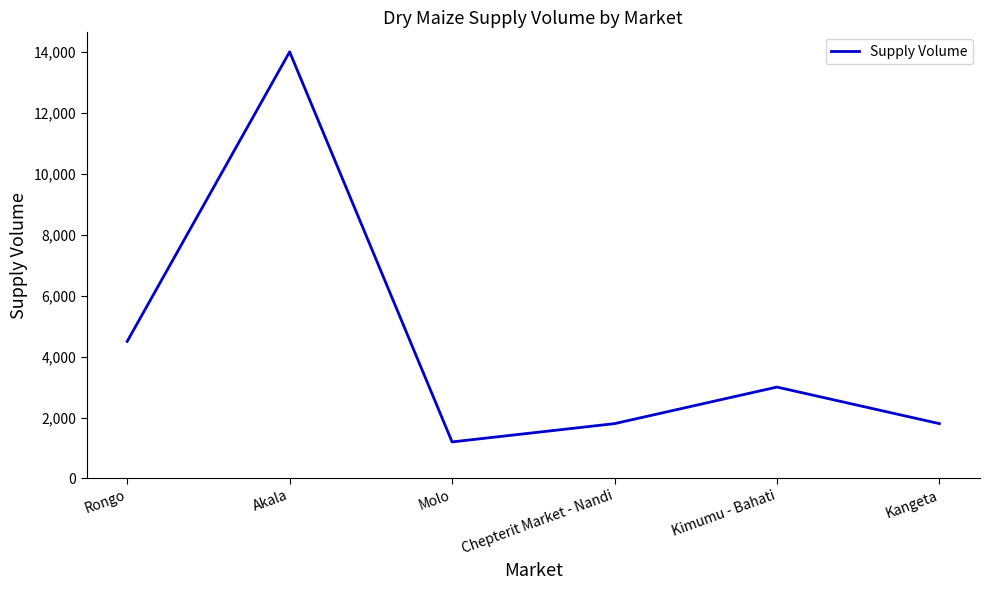

True or false: the data has more than 1 interior local peaks.

True